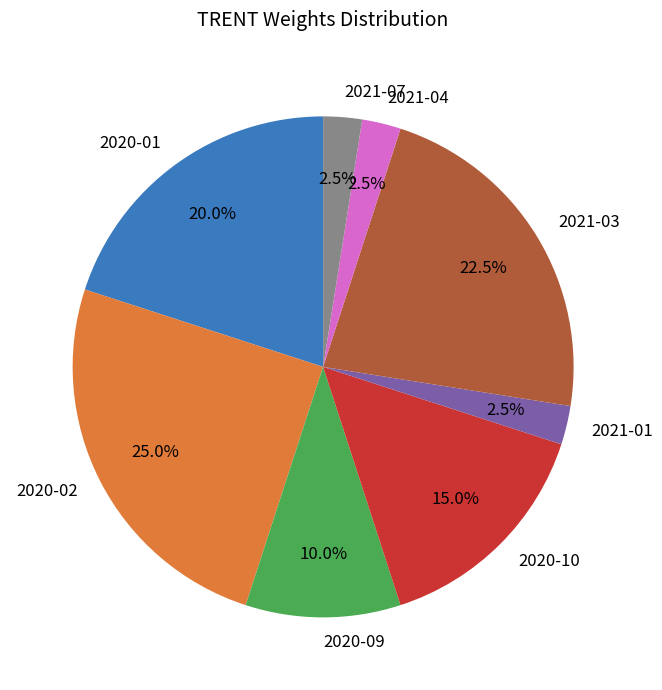

What percentage is the 2020-09 slice, to the nearest percent?

10%